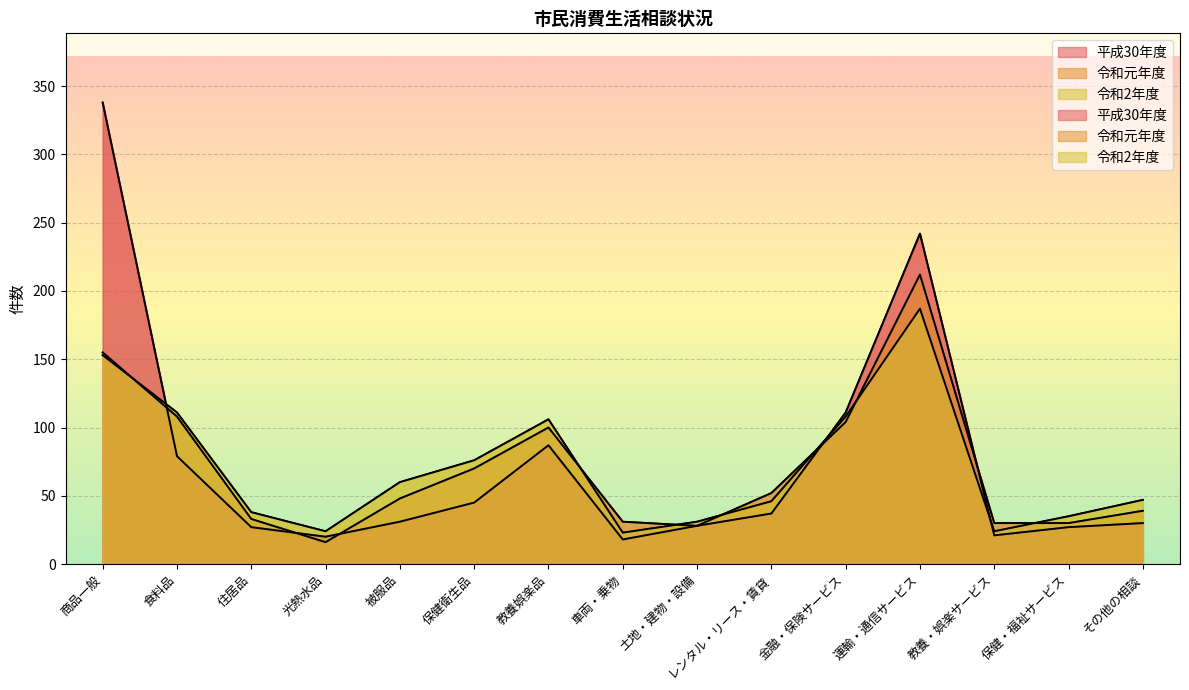

In 令和元年度, how many points are lower than both neighbors (excluding endpoints)?

2